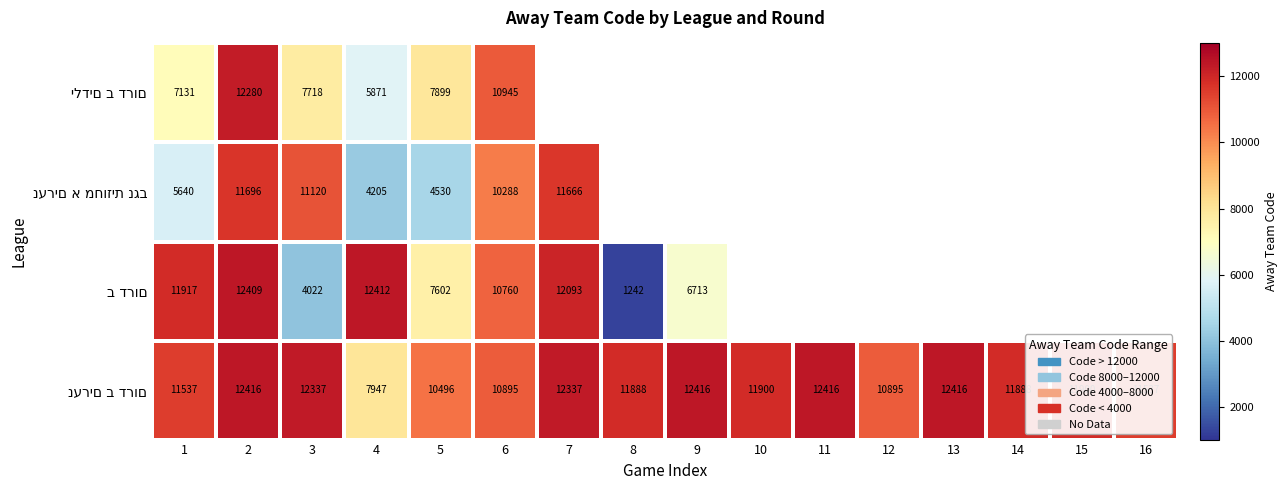

Between 2 and 12, which series saw the biggest shift?

נערים ב דרום